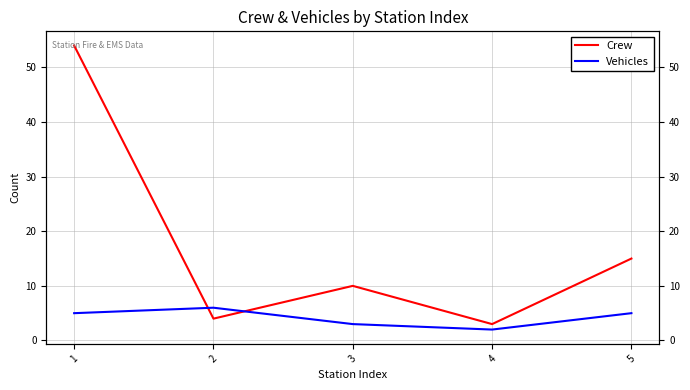

After their last crossing, which series has the higher values: Vehicles or Crew?

Crew